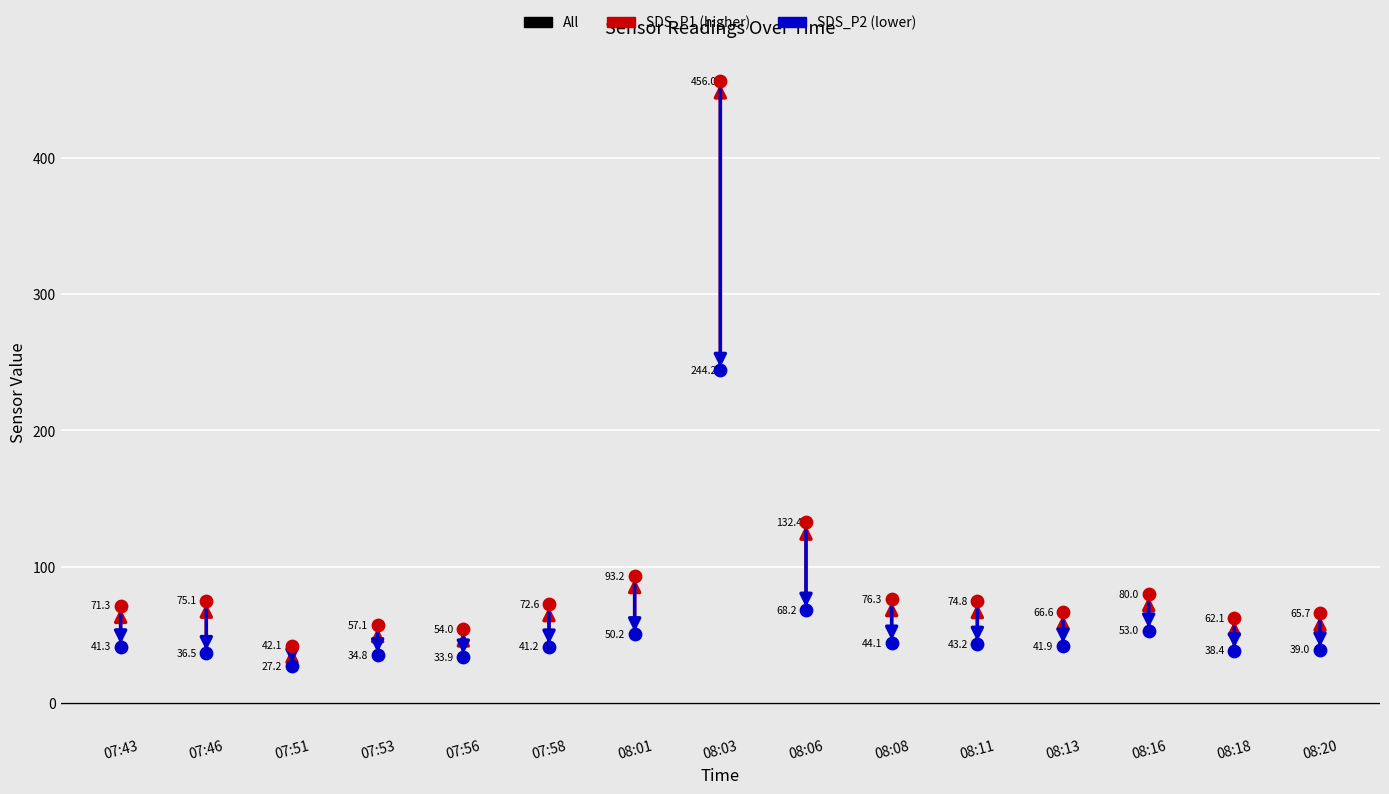

Across all data points, what is the range of Y values (max minus min)?

428.8